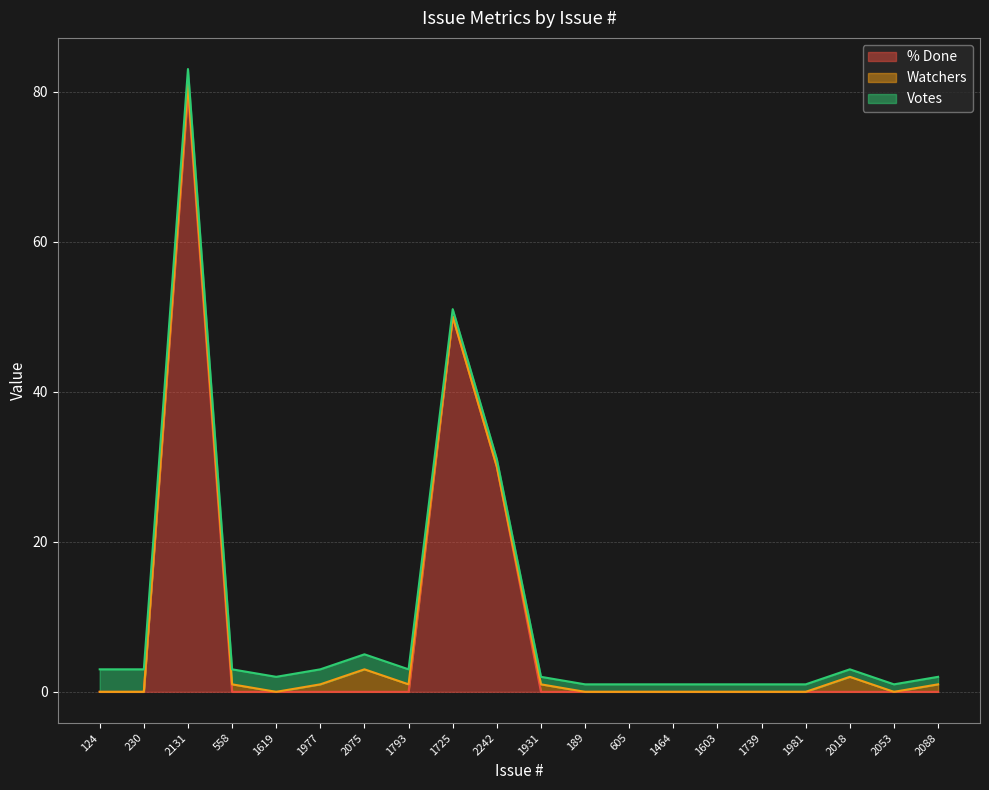

Where do Watchers and Votes first cross each other?

1977 and 2075